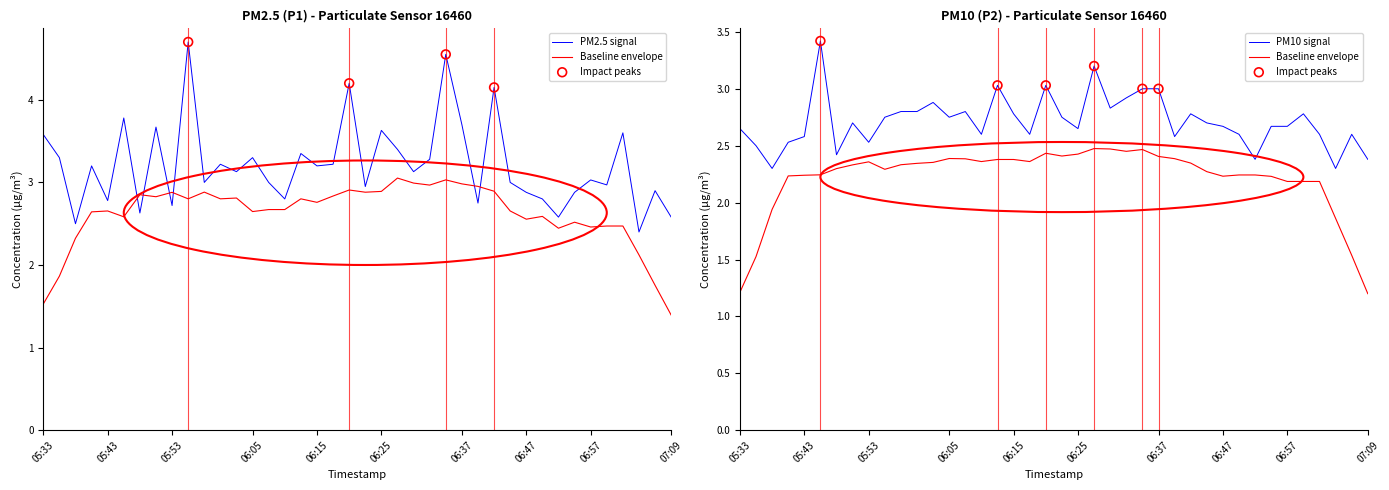

Is the value of P1 at 06:35 greater than the value of P2 at 07:09?

Yes